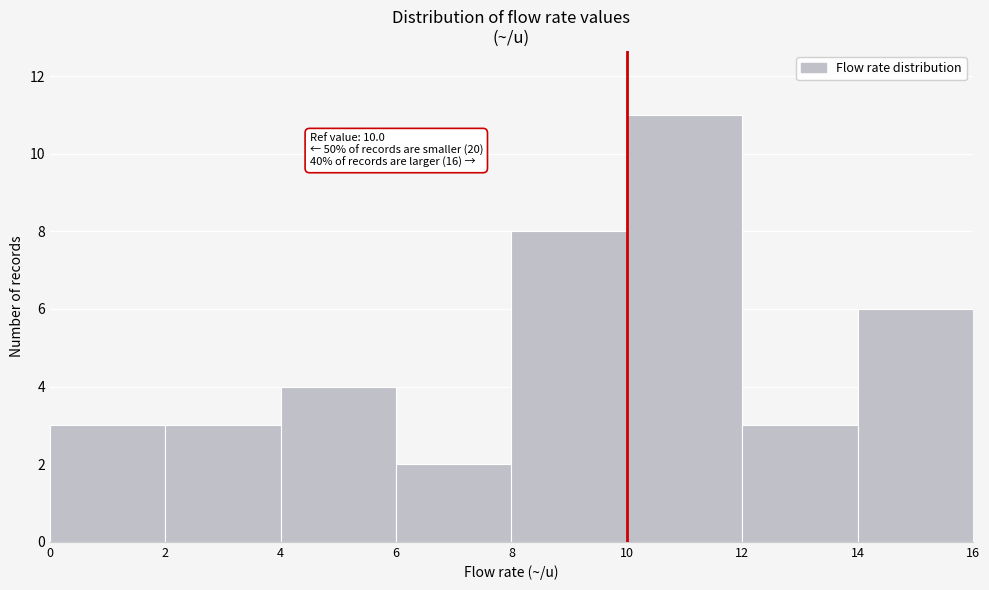

Over which range of the x-axis is the bar tallest?

10 to 12